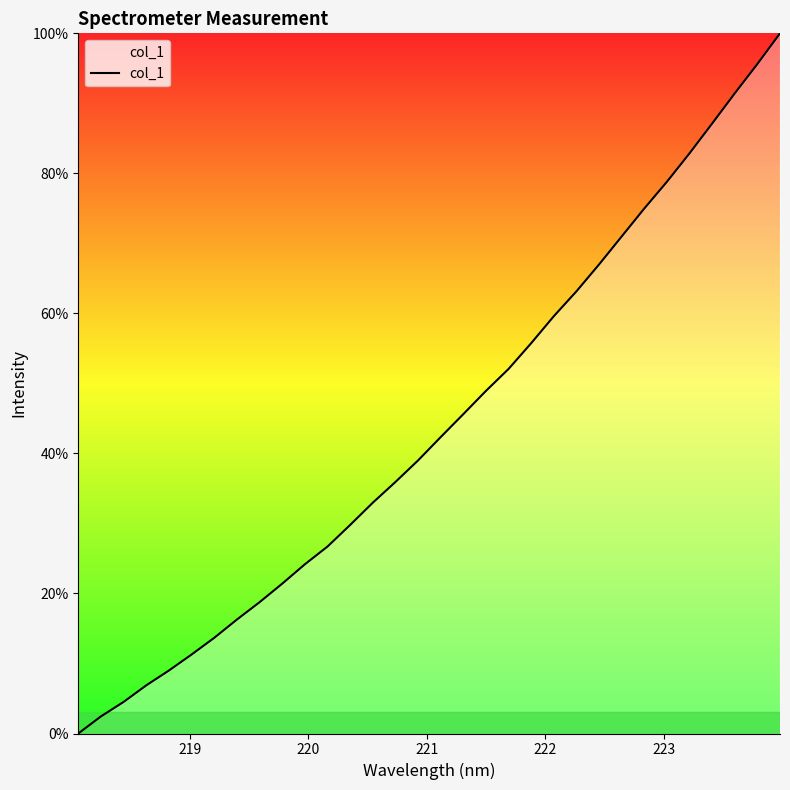

What is the difference between the maximum and minimum values?

100.0